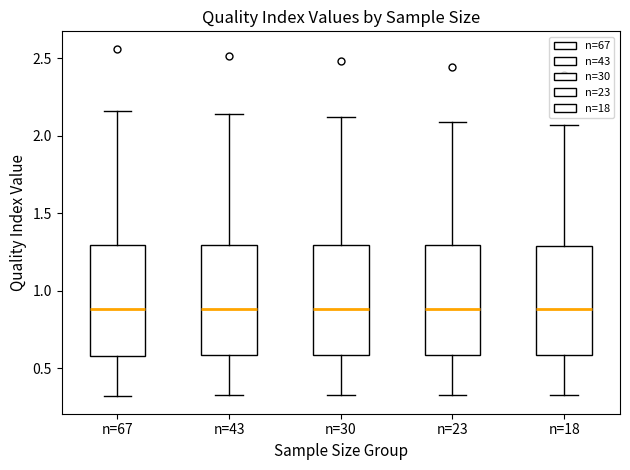

Where does the median line of the box for n=67 sit on the y-axis? The values are not printed on the chart, so give them approximately, as read against the axis.

0.90